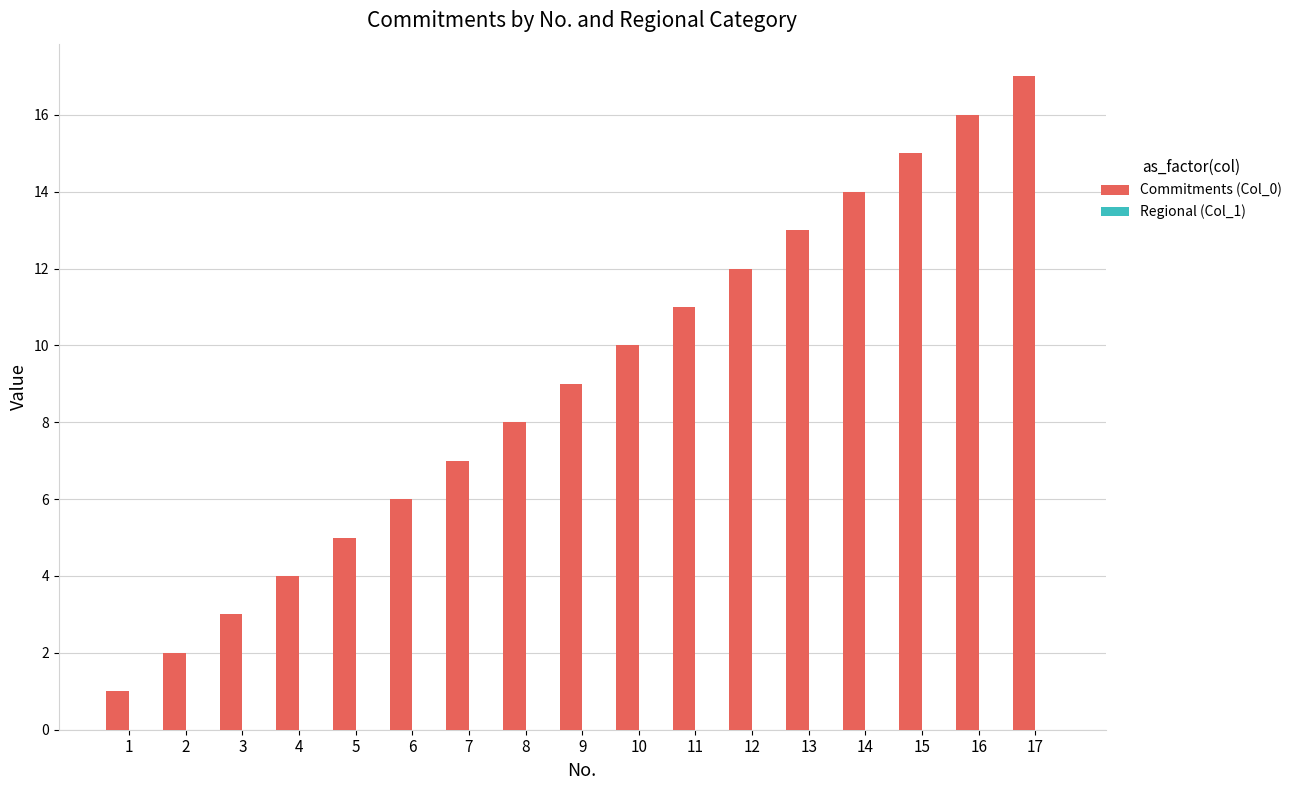

What is the change in value from 8 to 10?

+2